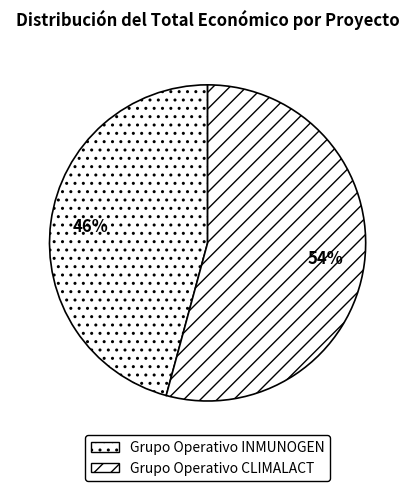

Count the number of slices in the pie.

2